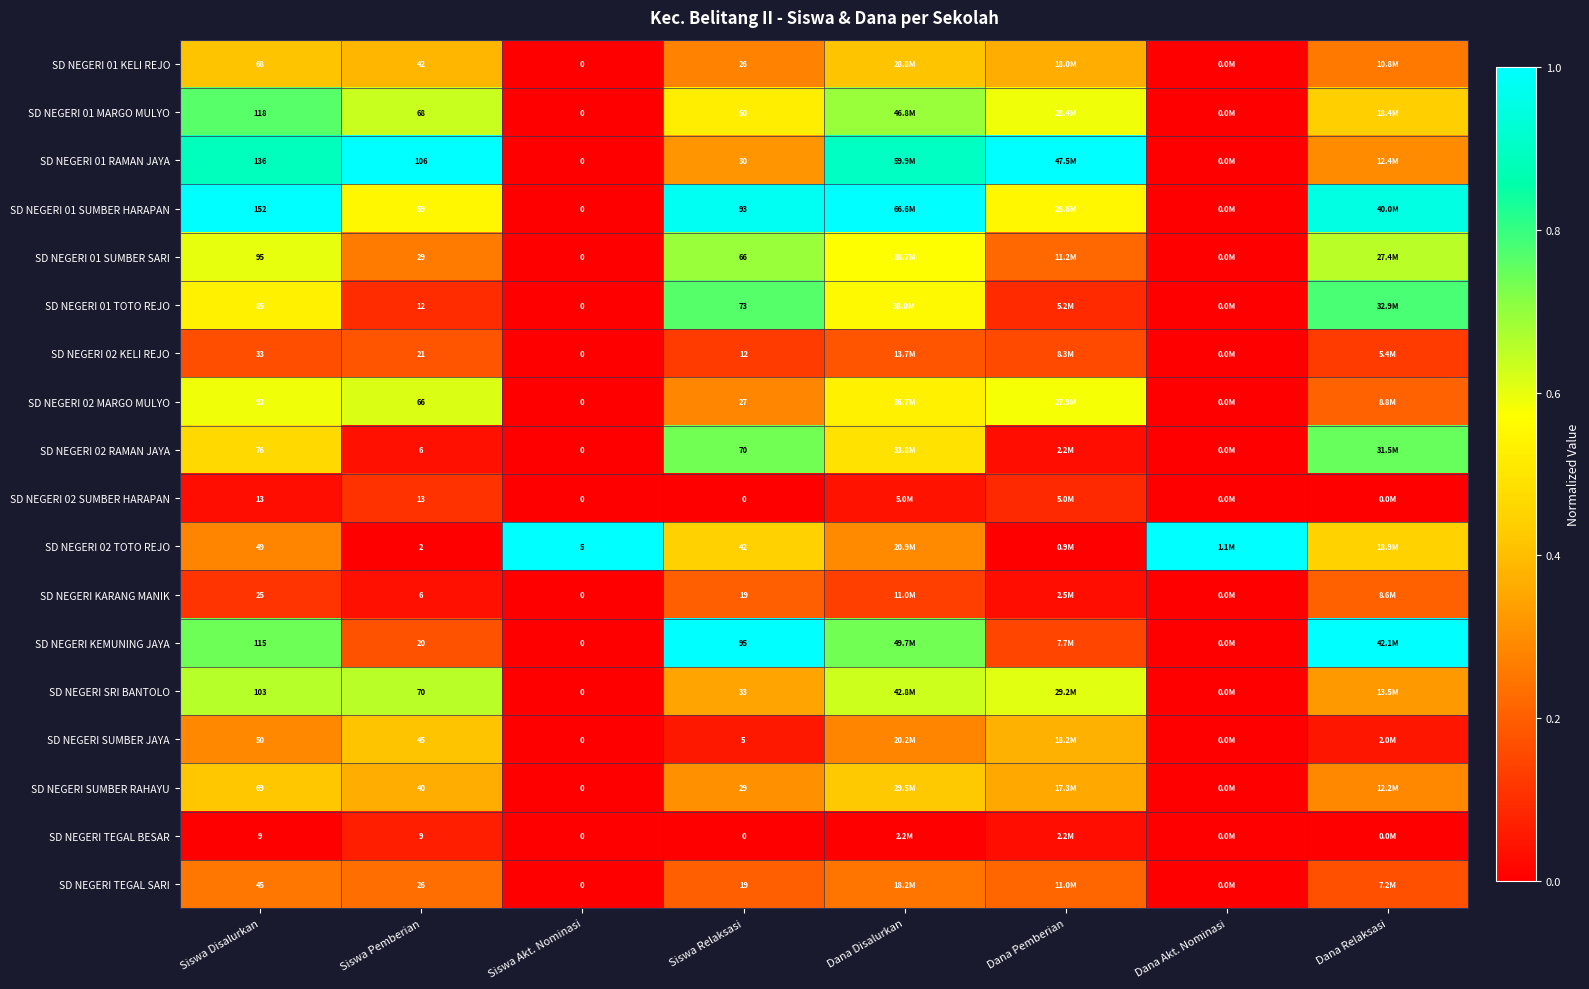

Rank the series at Dana Disalurkan from highest to lowest value.

SD NEGERI 01 SUMBER HARAPAN, SD NEGERI 01 RAMAN JAYA, SD NEGERI KEMUNING JAYA, SD NEGERI 01 MARGO MULYO, SD NEGERI SRI BANTOLO, SD NEGERI 01 SUMBER SARI, SD NEGERI 01 TOTO REJO, SD NEGERI 02 MARGO MULYO, SD NEGERI 02 RAMAN JAYA, SD NEGERI SUMBER RAHAYU, SD NEGERI 01 KELI REJO, SD NEGERI 02 TOTO REJO, SD NEGERI SUMBER JAYA, SD NEGERI TEGAL SARI, SD NEGERI 02 KELI REJO, SD NEGERI KARANG MANIK, SD NEGERI 02 SUMBER HARAPAN, SD NEGERI TEGAL BESAR